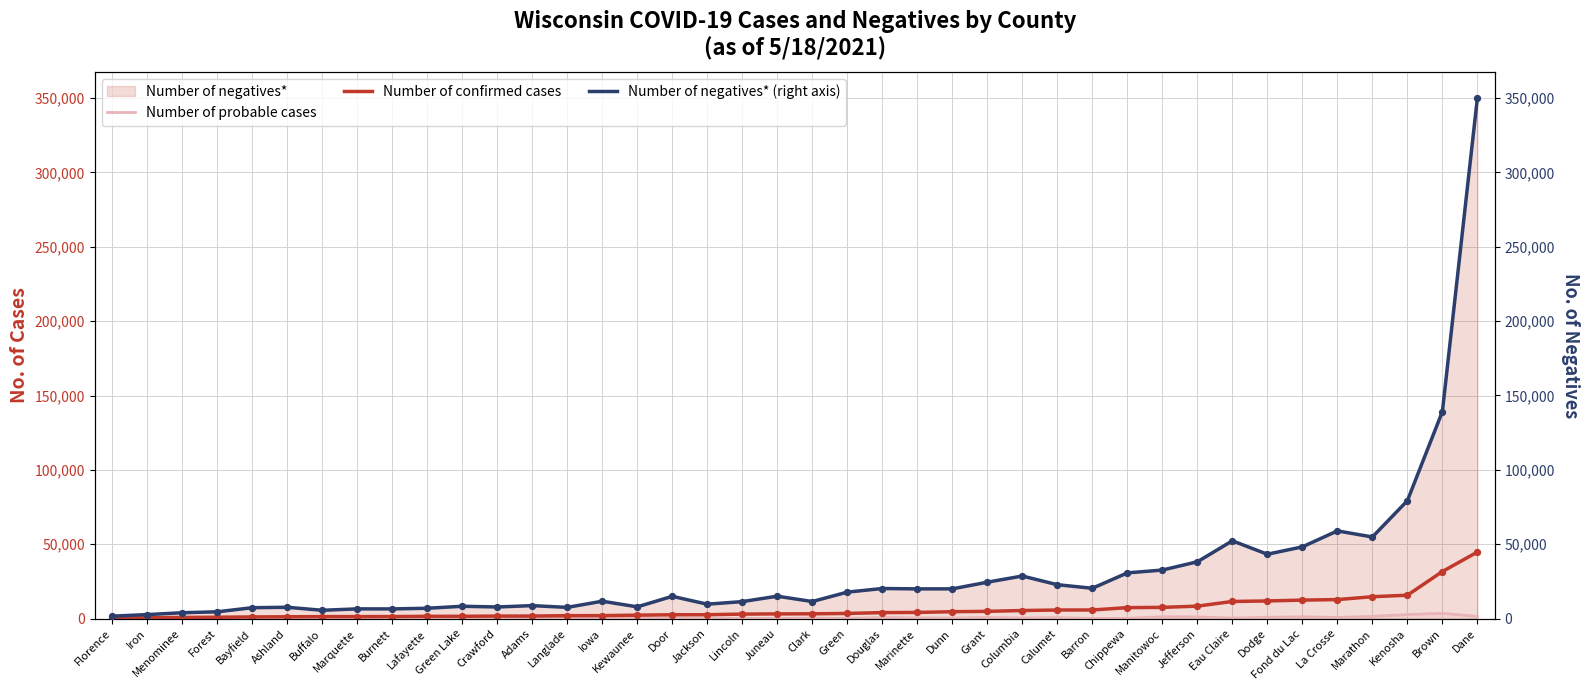

What is the total value across all series at Crawford?

9637